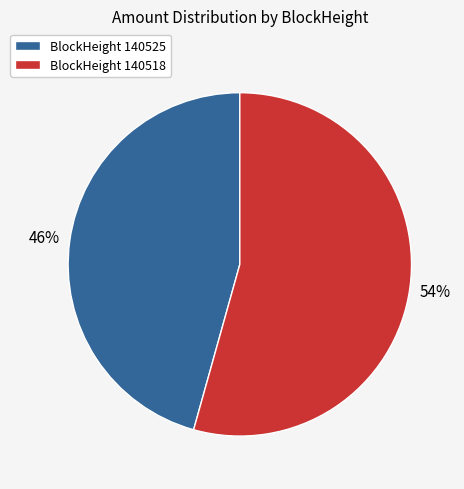

Which has a higher value, BlockHeight 140518 or BlockHeight 140525?

BlockHeight 140518